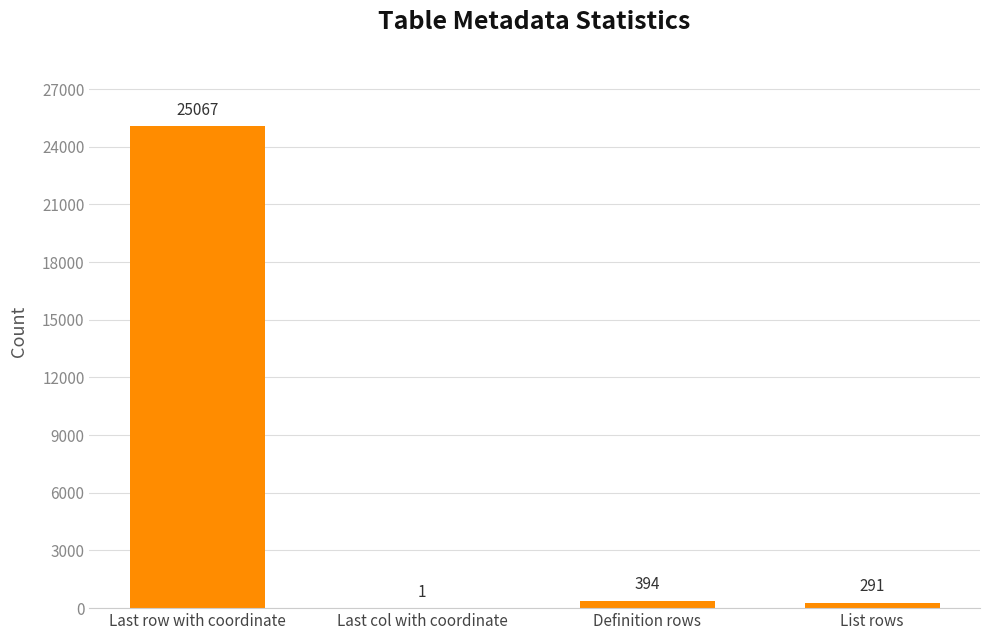

Reading left to right, what are all the values shown in this chart?

25067	1	394	291